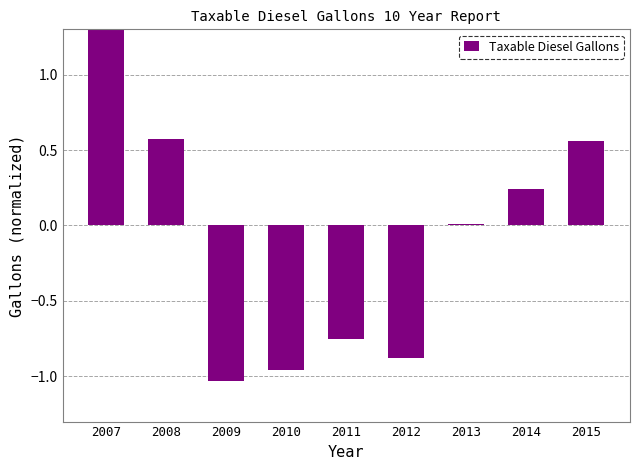

The value at 2007 is 0.9. True or false?

False